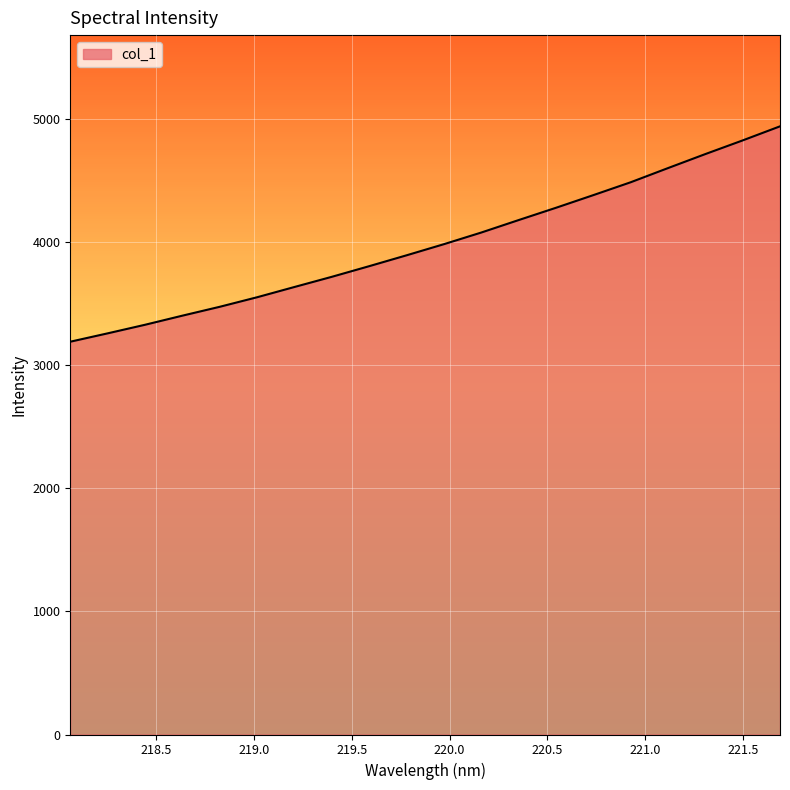

What is the difference between the maximum and minimum values?

1749.1